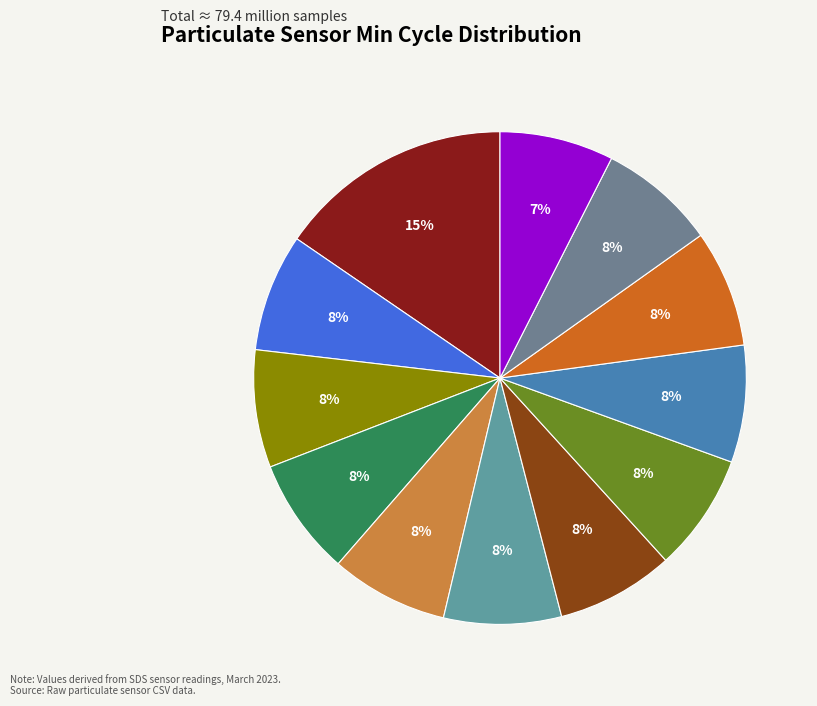

Is there a majority slice in this chart?

No